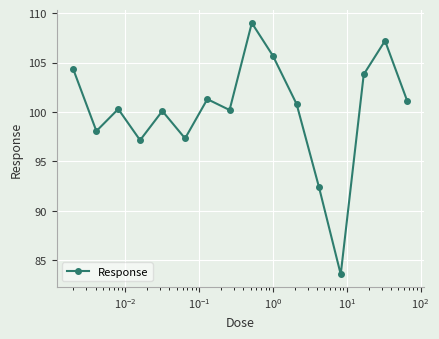

Count the number of categories in the chart.

16